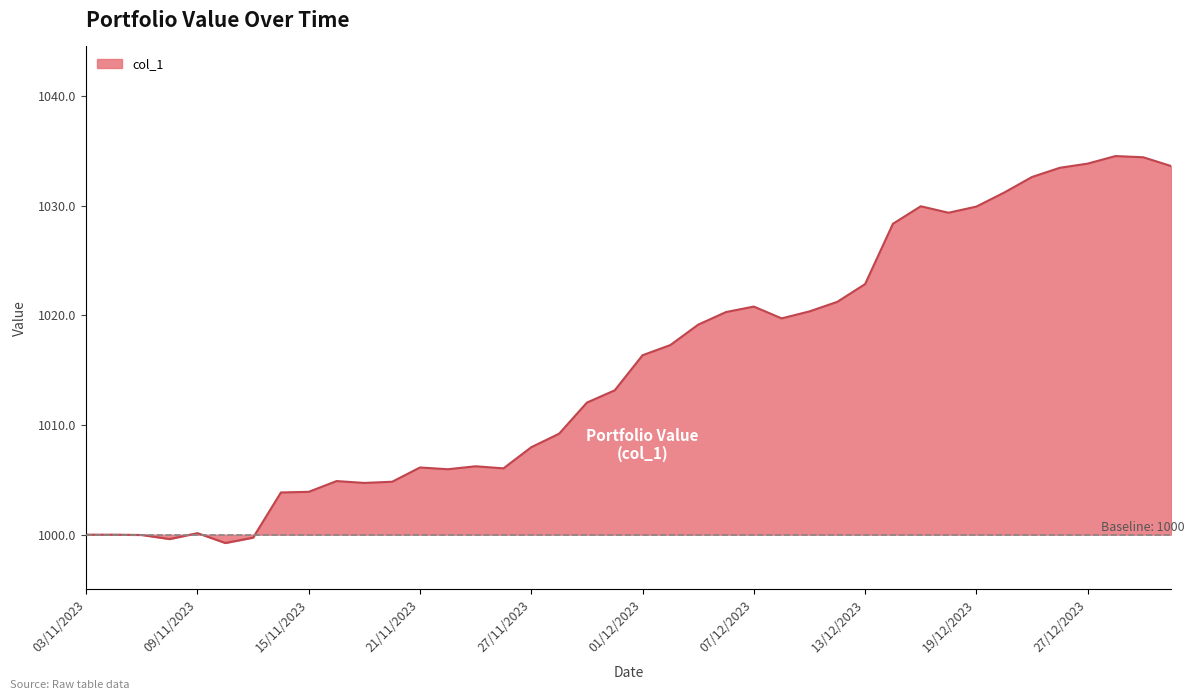

What is the difference between the maximum and minimum values?

35.3